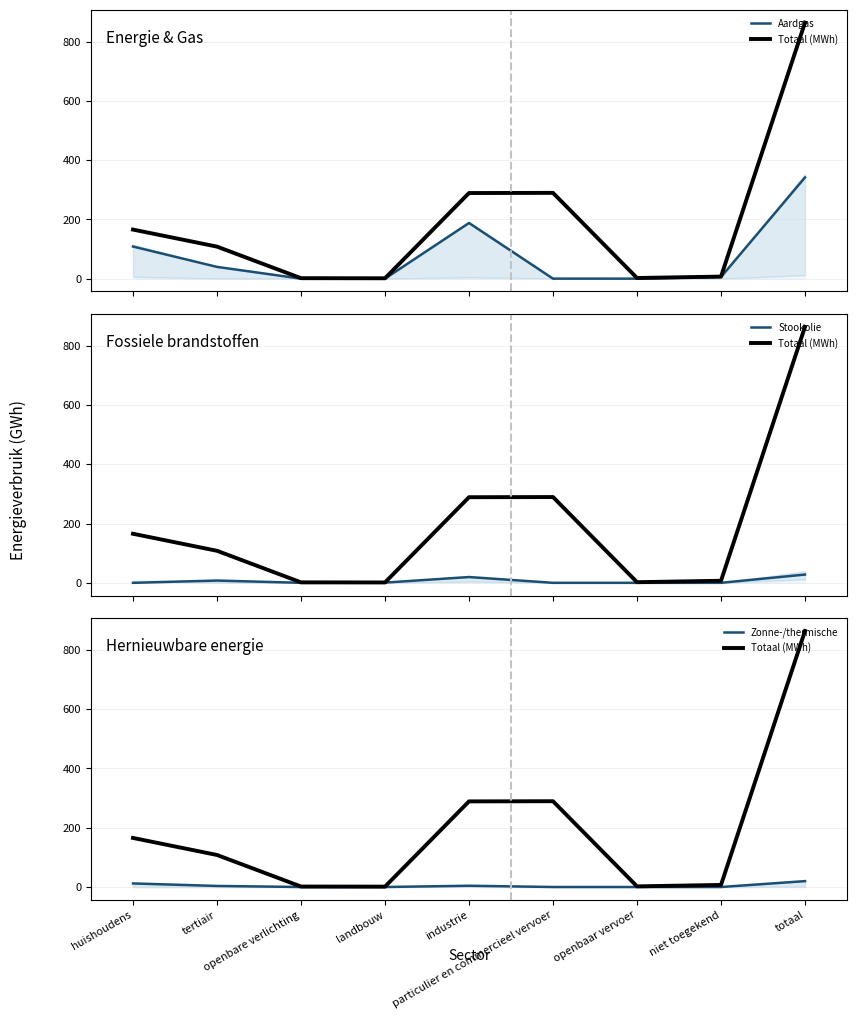

The Stookolie series shows 7.7 at tertiair. True or false?

True